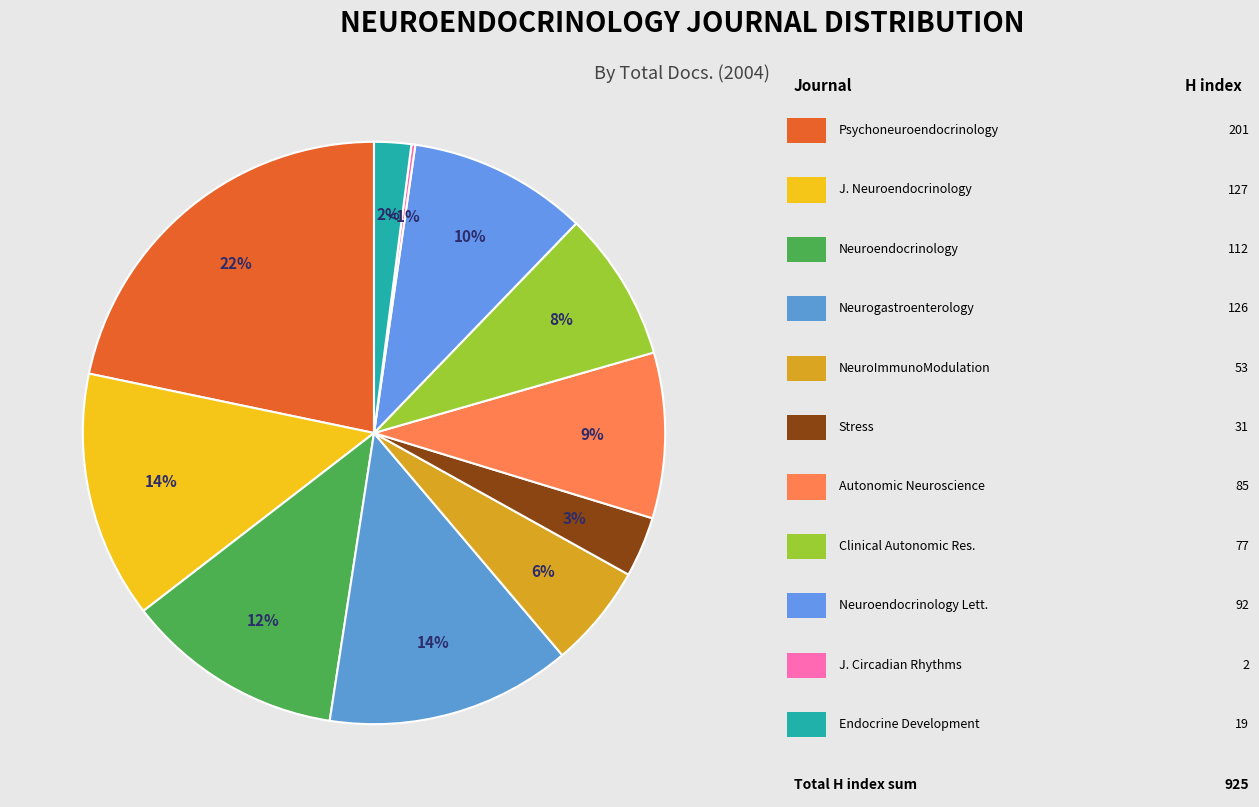

What is the smallest slice in the pie chart?

Journal of Circadian Rhythms